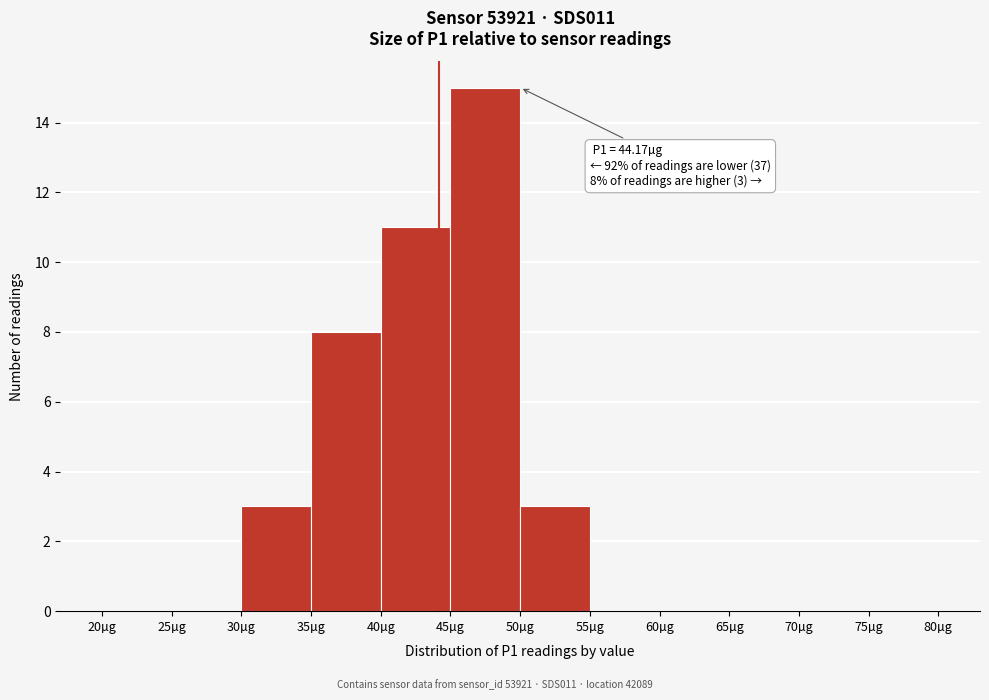

Which range on the x-axis has the tallest bar?

45 to 50